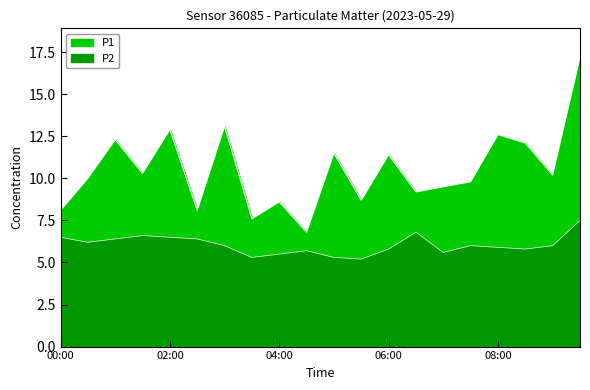

What is the difference between the P2 values at 02:00 and 09:30?

1.0